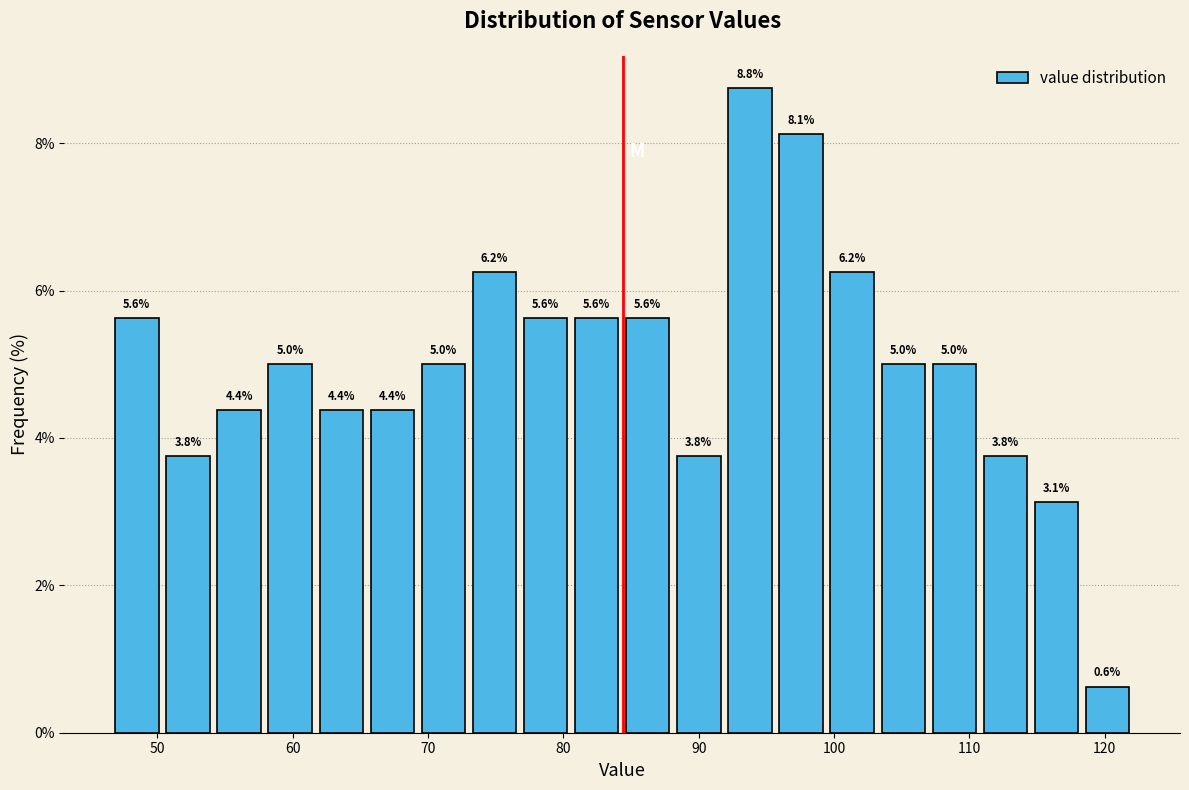

Read against the x-axis, roughly where is the centre of the tallest bar?

94